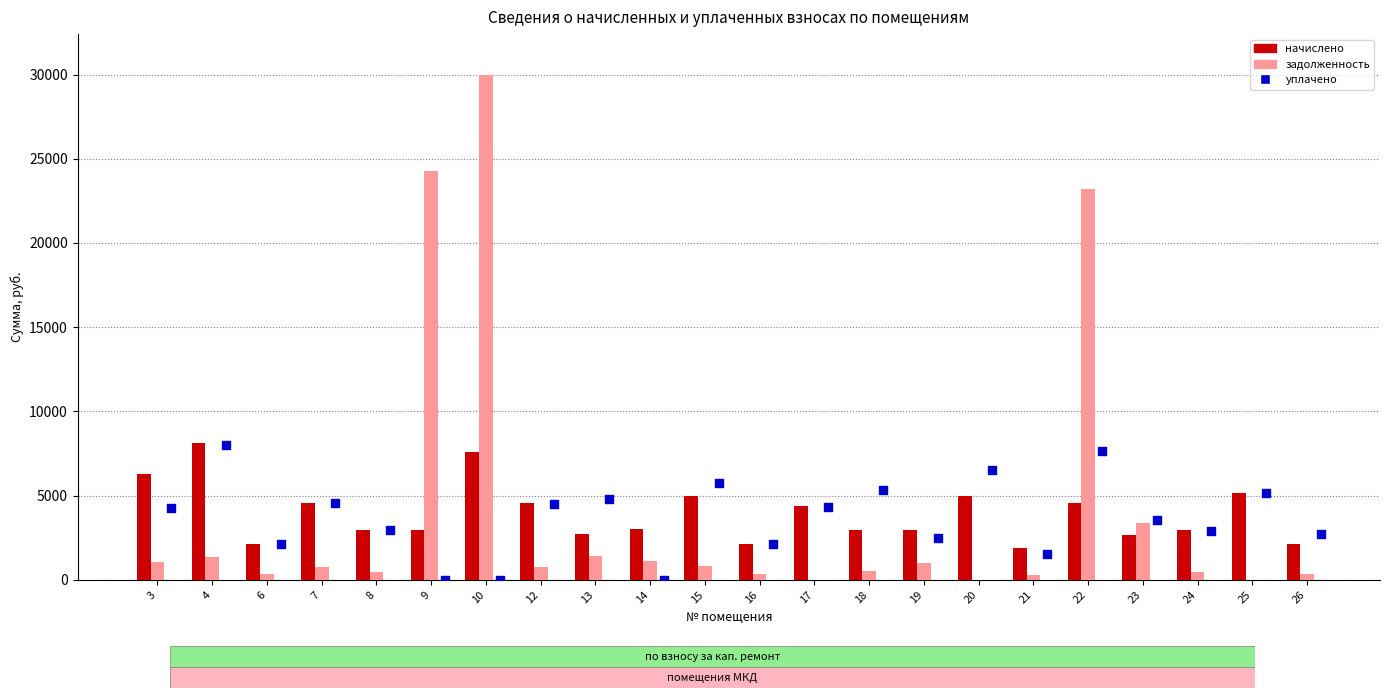

Which series reaches the minimum Y coordinate?

задолженность